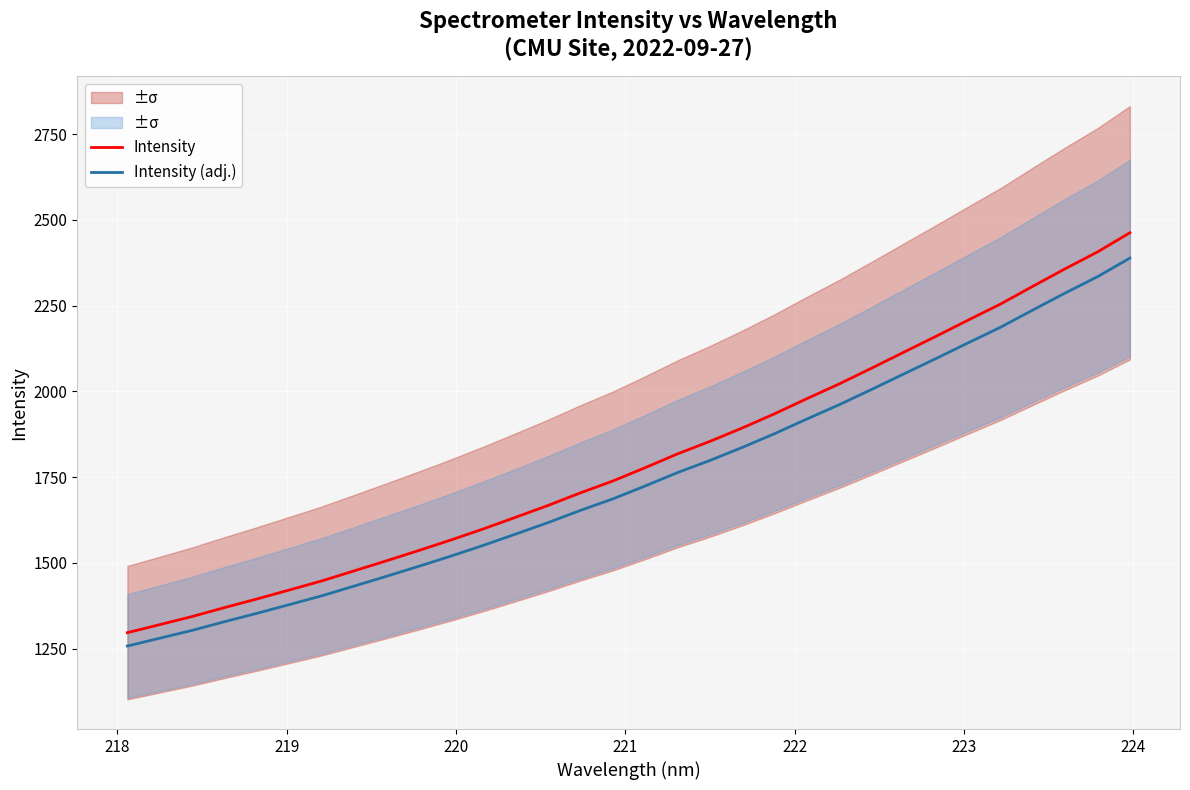

What is the lowest value of the Intensity series?

1296.3